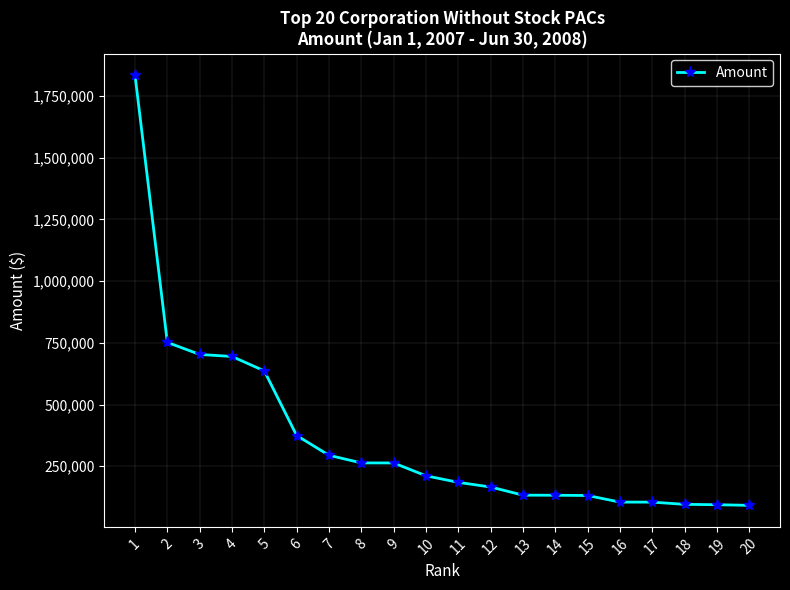

Where is the data nearest to the value 963507?

2